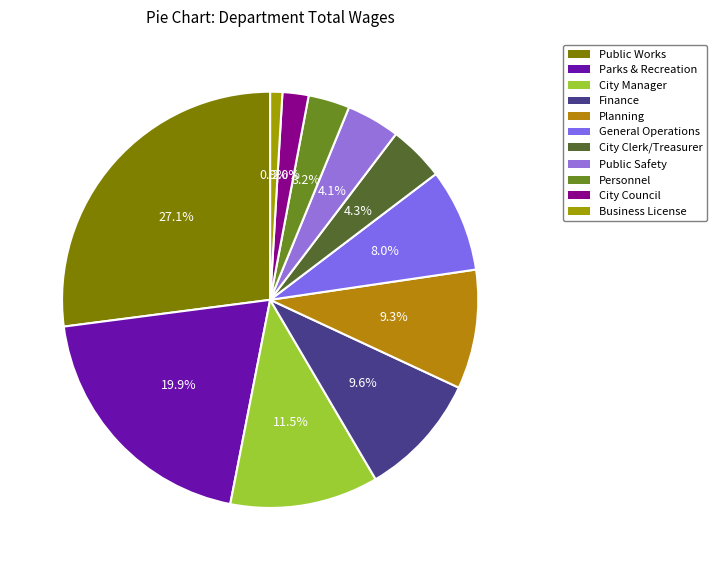

Approximately how many times larger is the value at Public Safety compared to Public Works?

0.2